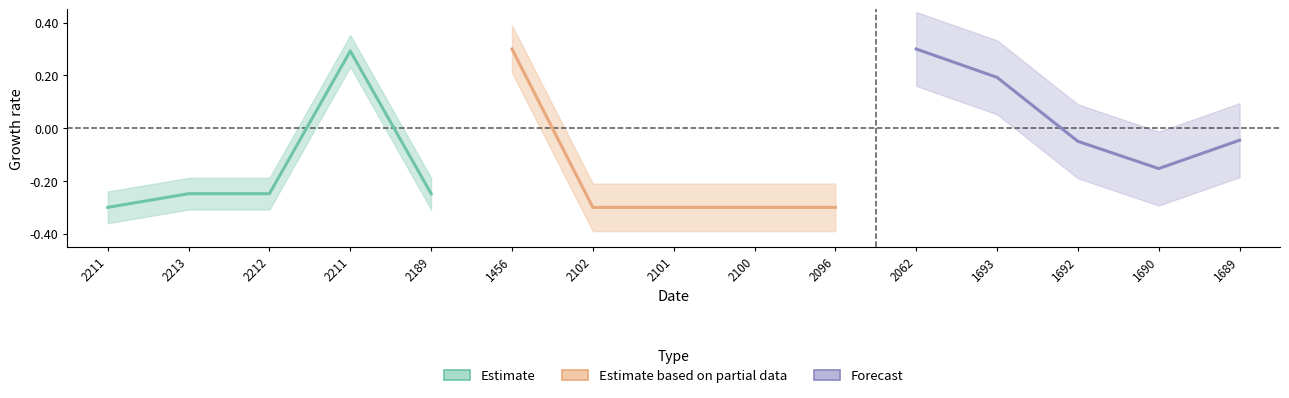

At 2212, list the series in order from smallest to largest.

Estimate based on partial data, Estimate, Forecast